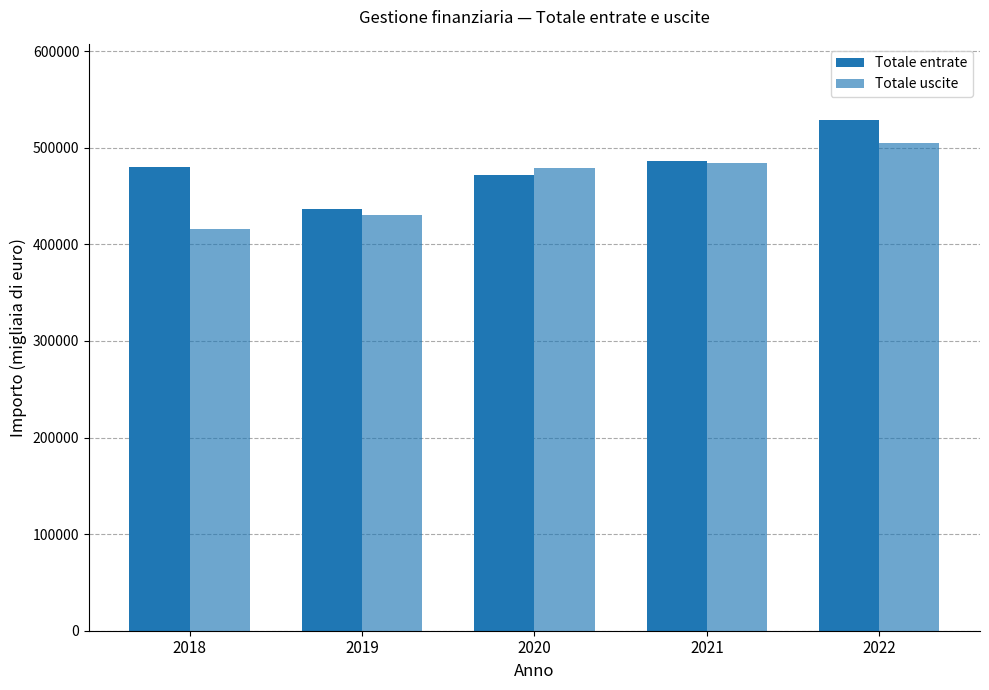

Does the chart contain any negative values?

No